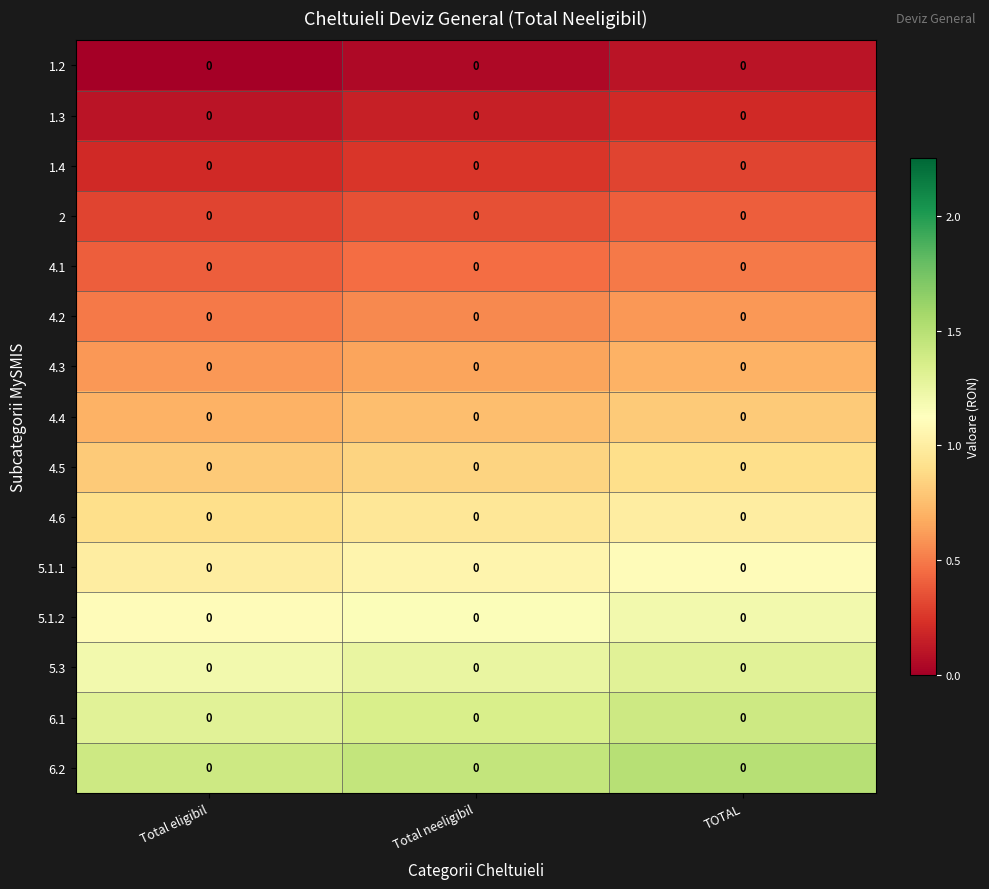

What is the total value across all series at TOTAL?

12.0